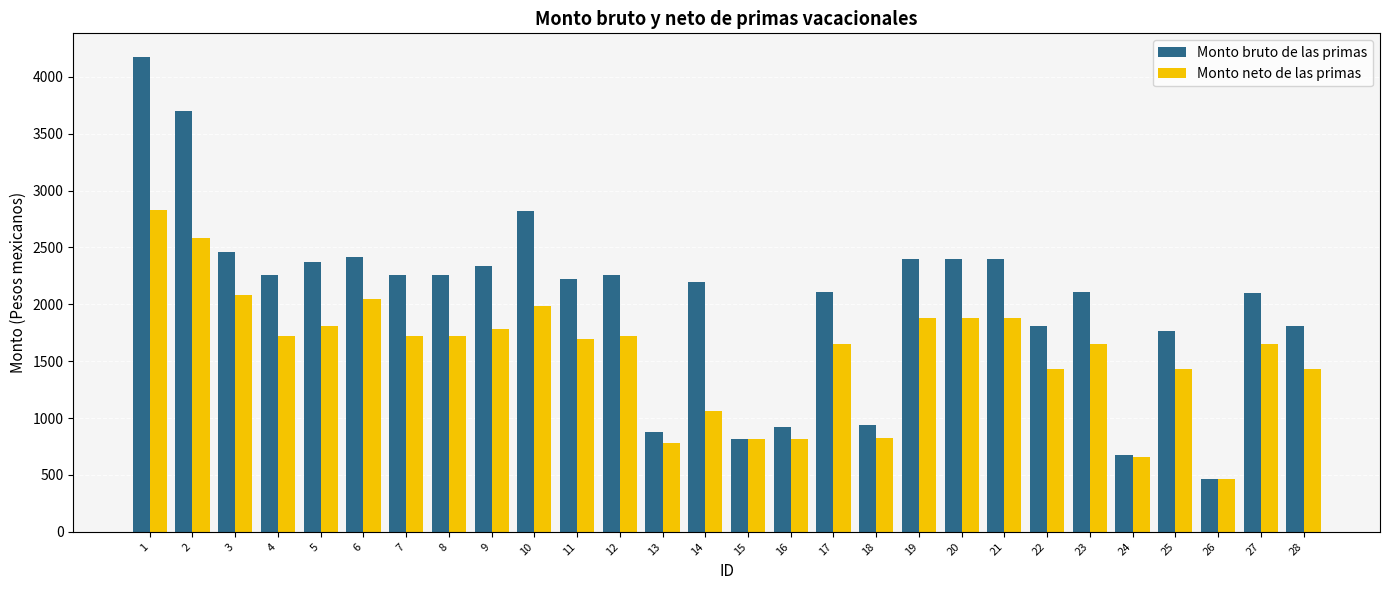

What is the total value across all series at 11?

3918.1